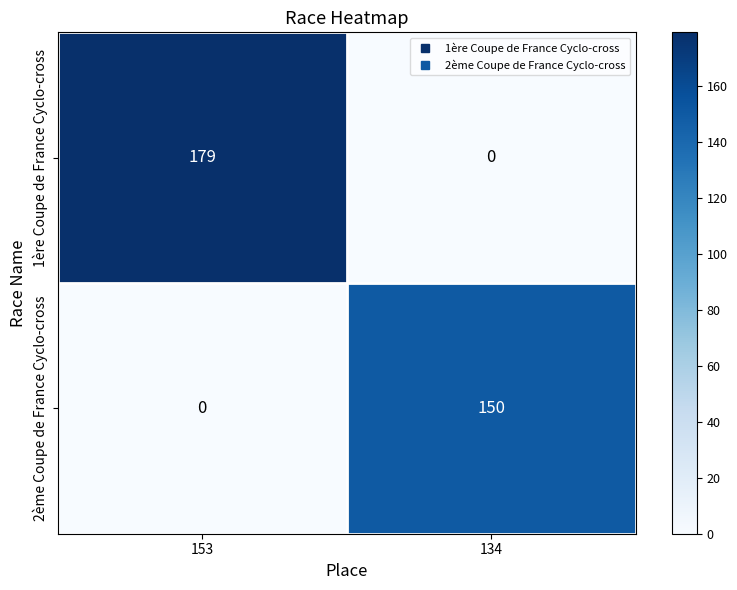

Rank the series at 134 from lowest to highest value.

1ère Coupe de France Cyclo-cross, 2ème Coupe de France Cyclo-cross